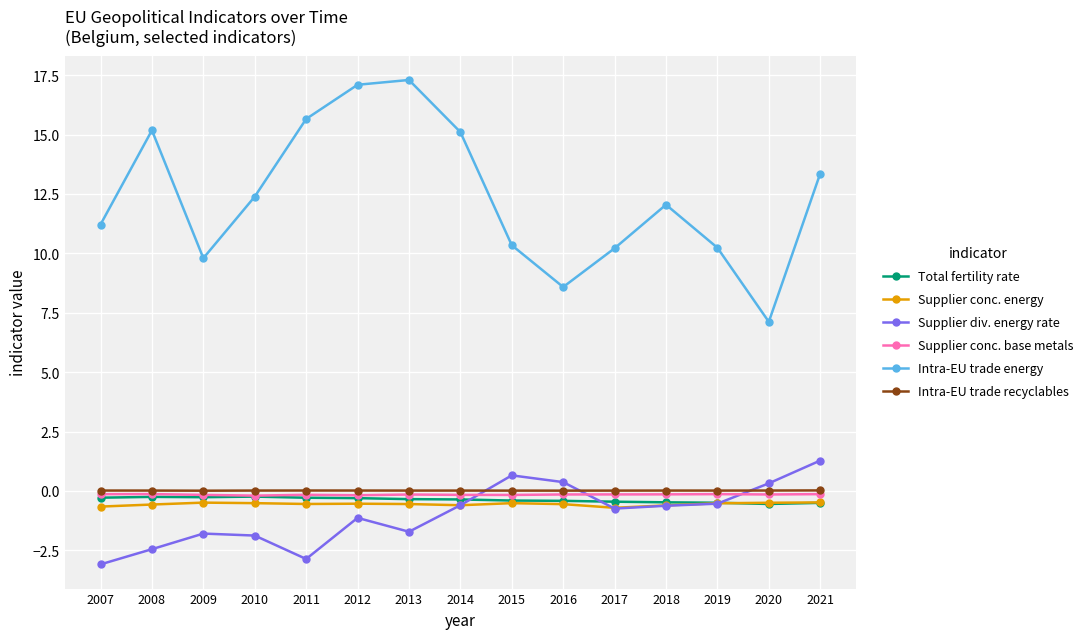

The Supplier conc. energy series shows -0.5 at 2015. True or false?

True